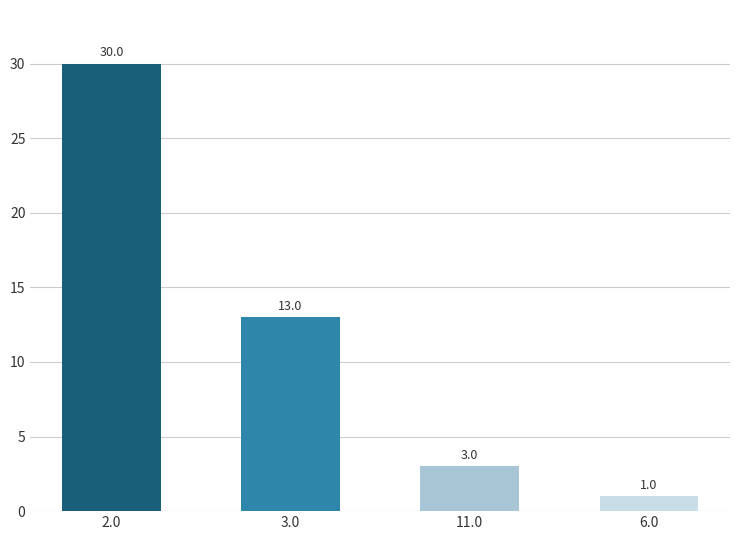

Reading right to left, what are all the values shown in this chart?

1	3	13	30